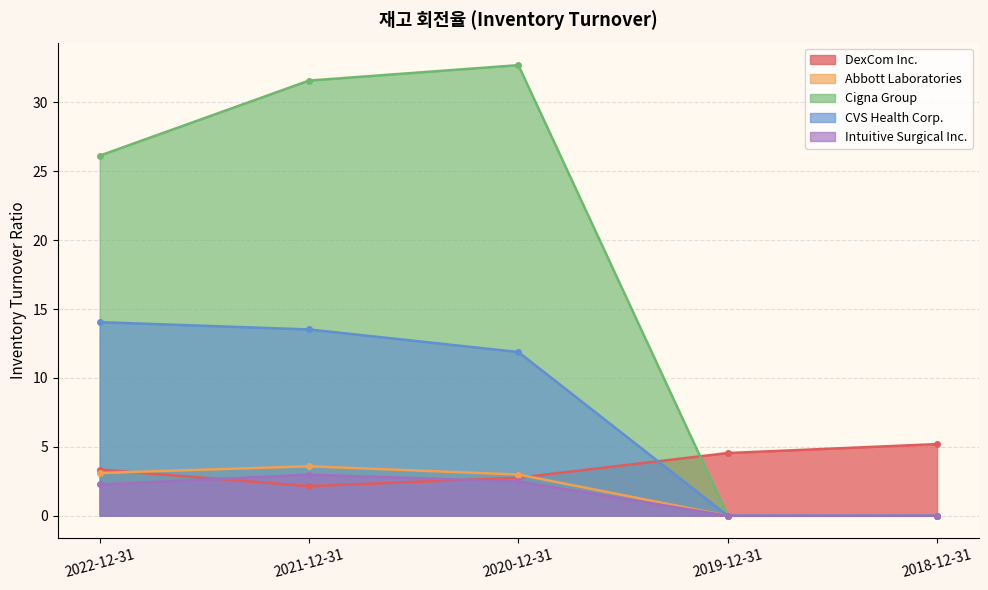

At 2021-12-31, list the series in order from largest to smallest.

Cigna Group, CVS Health Corp., Abbott Laboratories, Intuitive Surgical Inc., DexCom Inc.